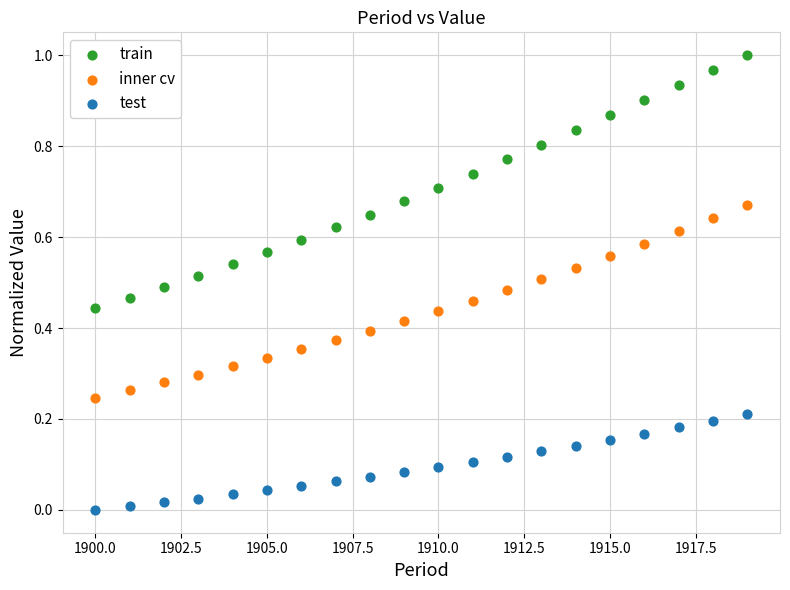

Across all data points, what is the range of X values (max minus min)?

19.0